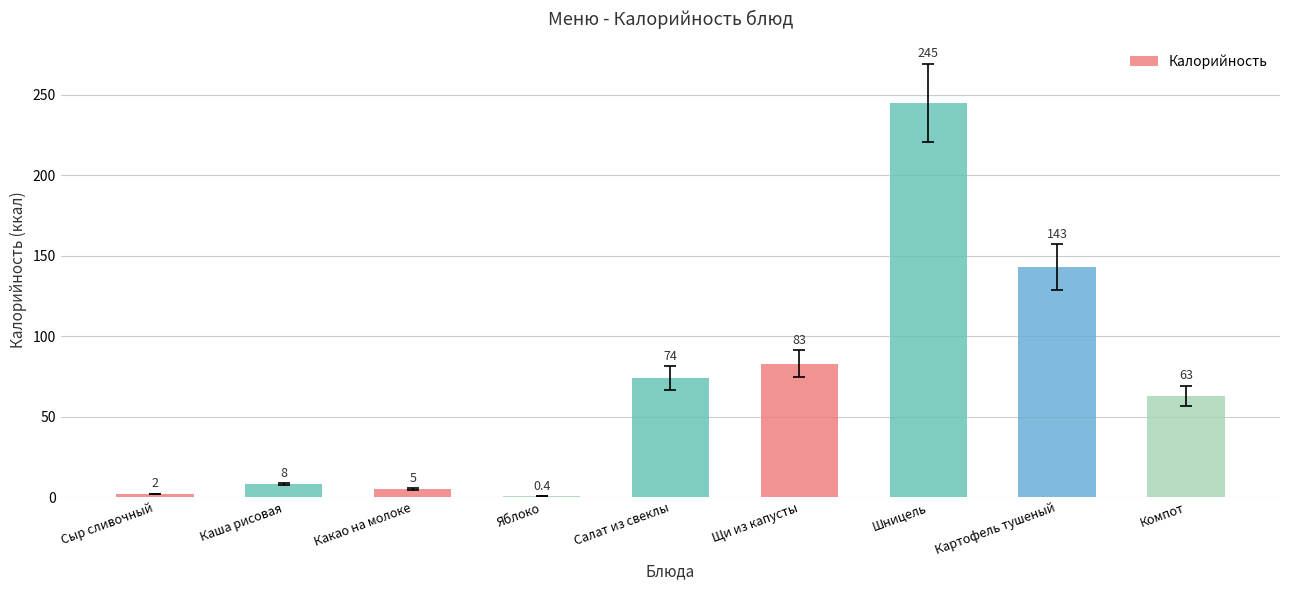

What is the sum of the values at Сыр сливочный and Щи из капусты?

85.0